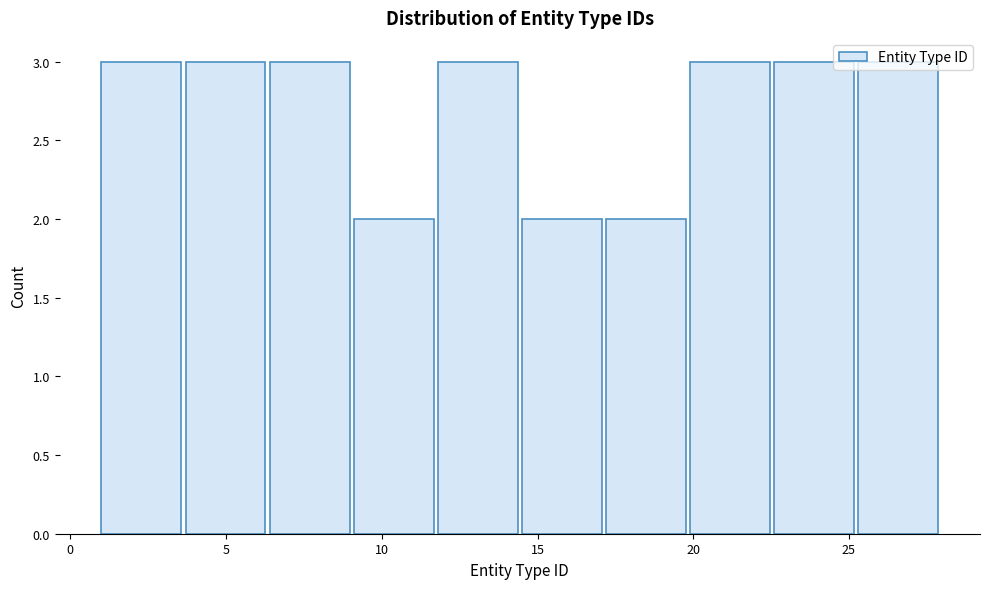

Reading left to right, list every bar in this chart as the range it spans on the x-axis followed by its height. Neither the bar edges nor the heights are printed on the chart, so give them approximately, as read against the axes.

1.0 to 3.7: 3
3.7 to 6.4: 3
6.4 to 9.1: 3
9.1 to 11.8: 2
11.8 to 14.5: 3
14.5 to 17.2: 2
17.2 to 19.9: 2
19.9 to 22.6: 3
22.6 to 25.3: 3
25.3 to 28.0: 3